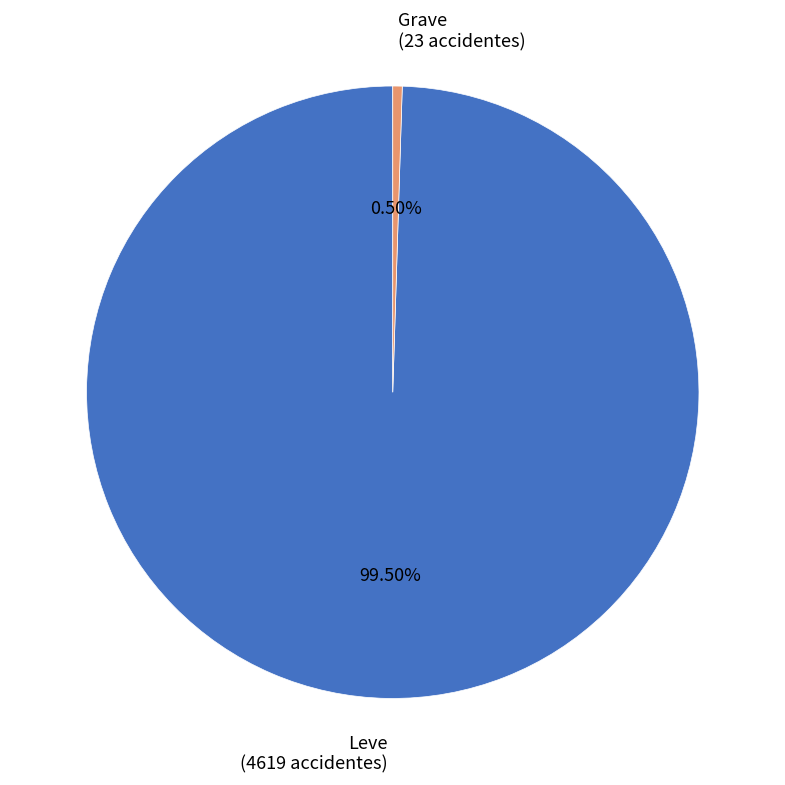

Rank the categories by value from lowest to highest.

Grave, Leve